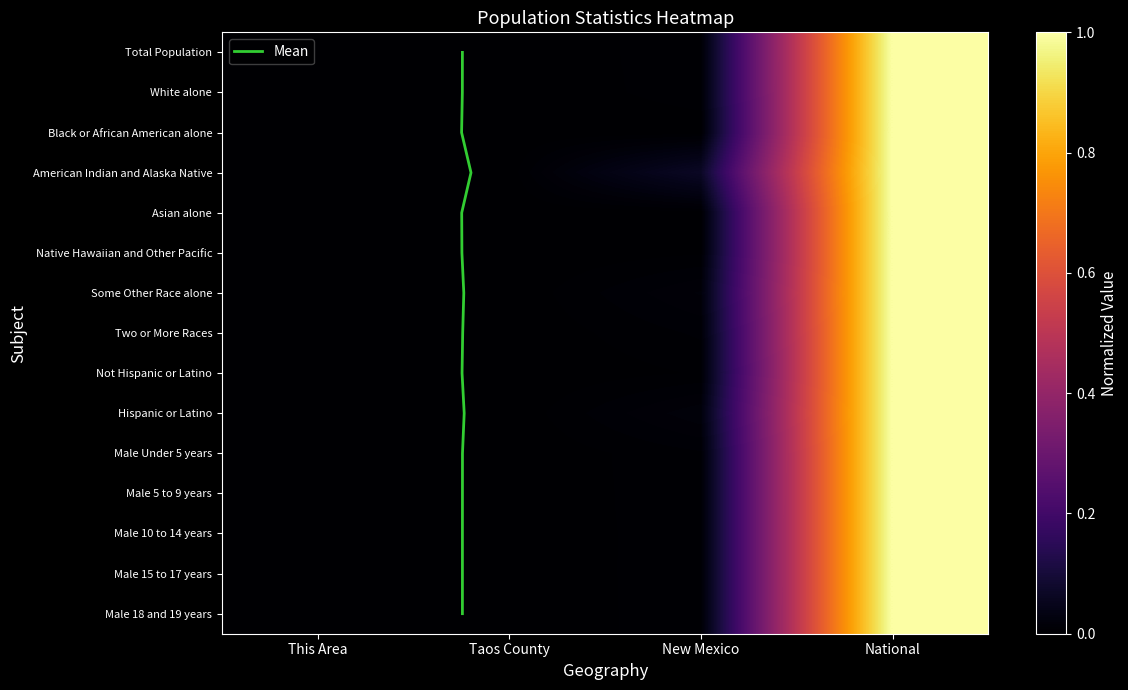

Between National and Taos County, which is larger?

National